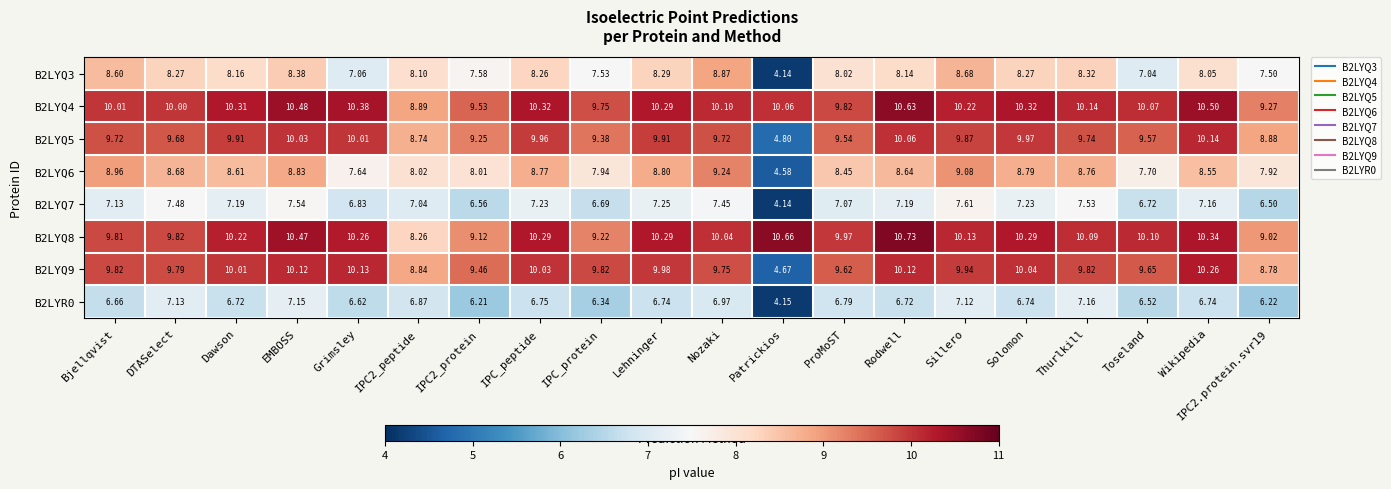

At which category does the chart reach its peak across all series?

Rodwell